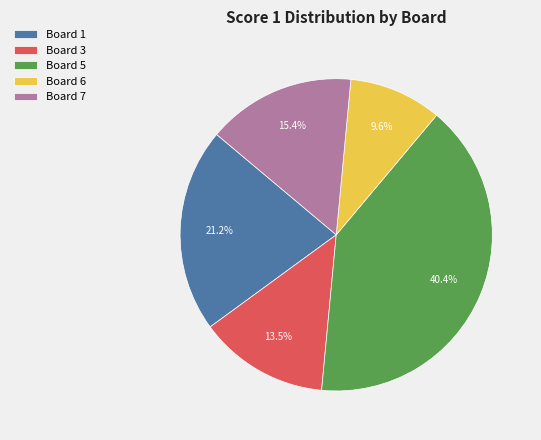

What is the smallest slice in the pie chart?

Board 6